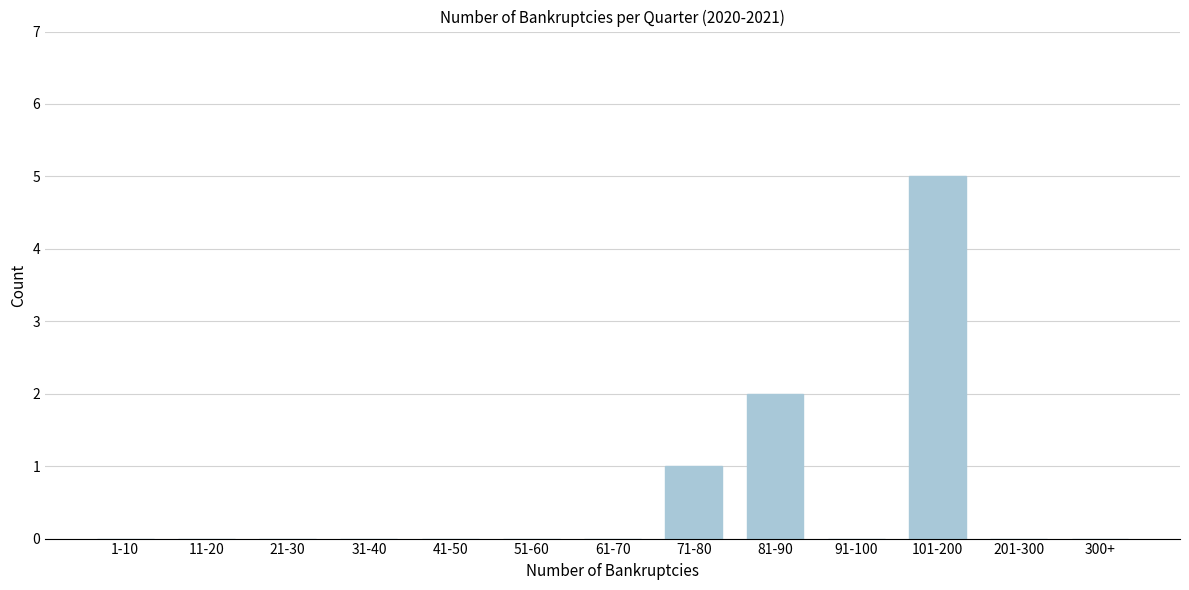

Reading left to right, extract all data points from this chart.

1-10=0	11-20=0	21-30=0	31-40=0	41-50=0	51-60=0	61-70=0	71-80=1	81-90=2	91-100=0	101-200=5	201-300=0	300+=0